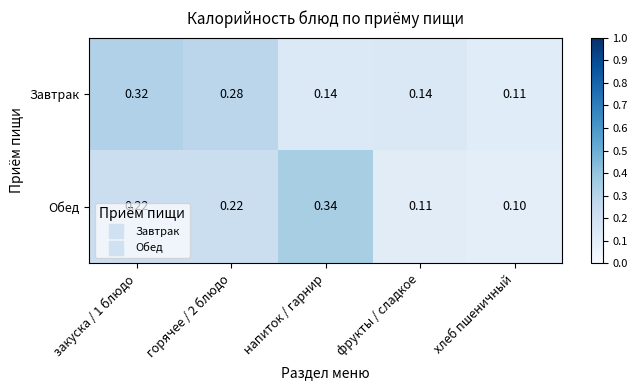

At which label does Обед reach its minimum?

хлеб пшеничный